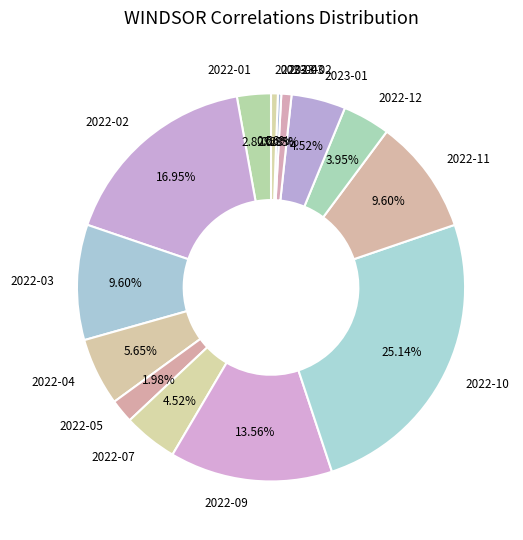

Is there any slice that represents more than half of the pie?

No